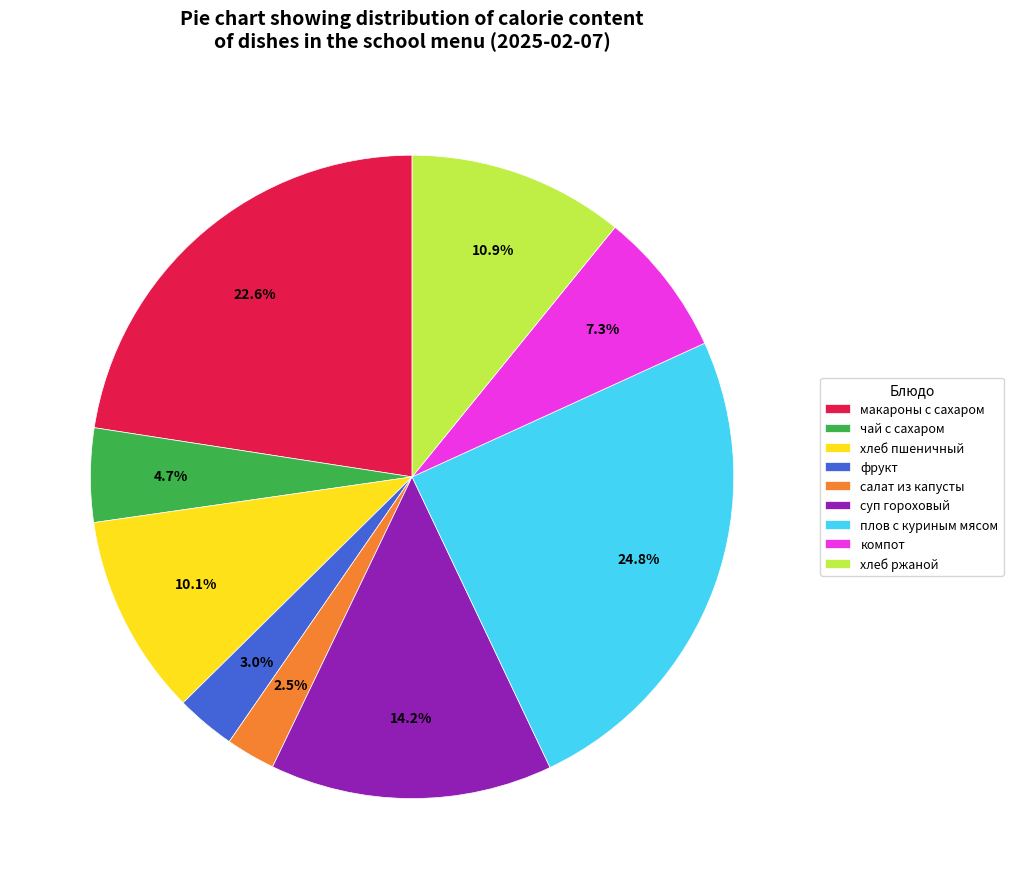

Which slice is the smallest?

салат из капусты